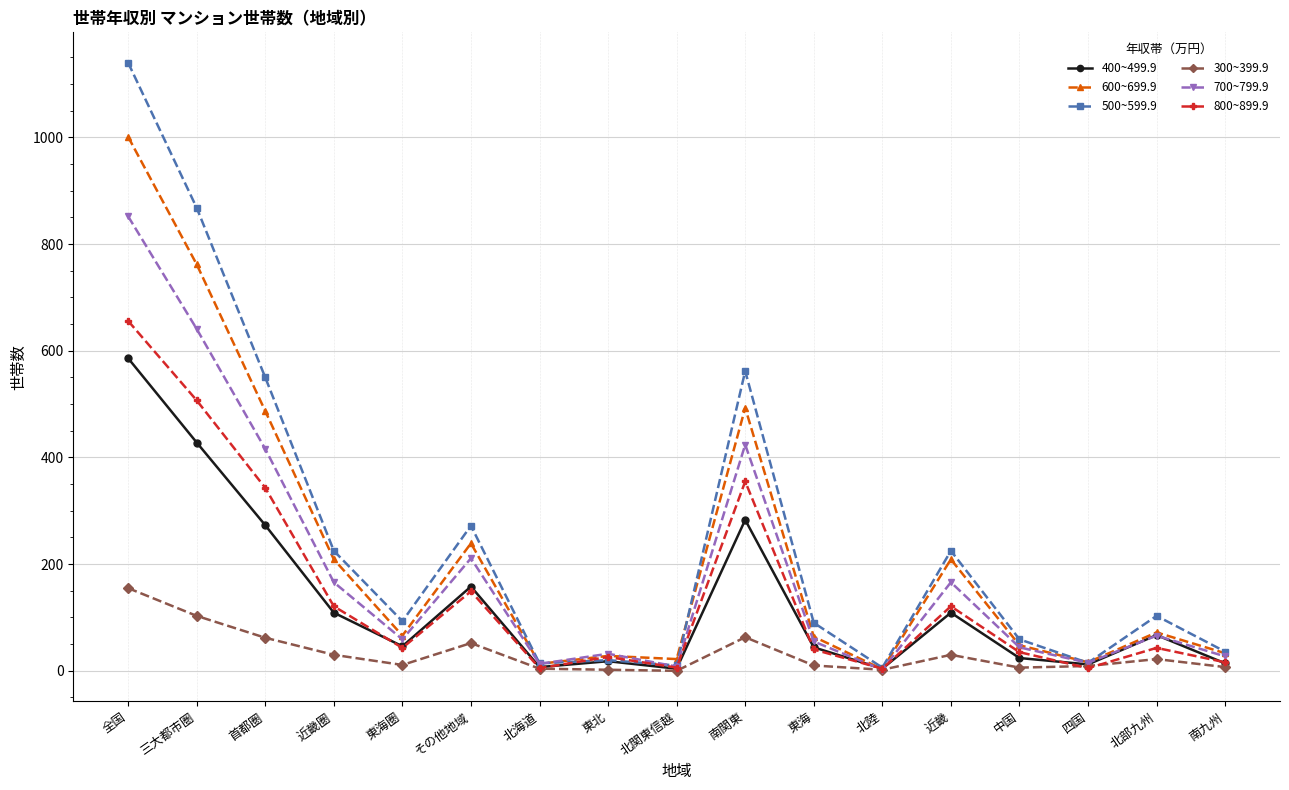

Which series has the largest range (max minus min)?

500~599.9